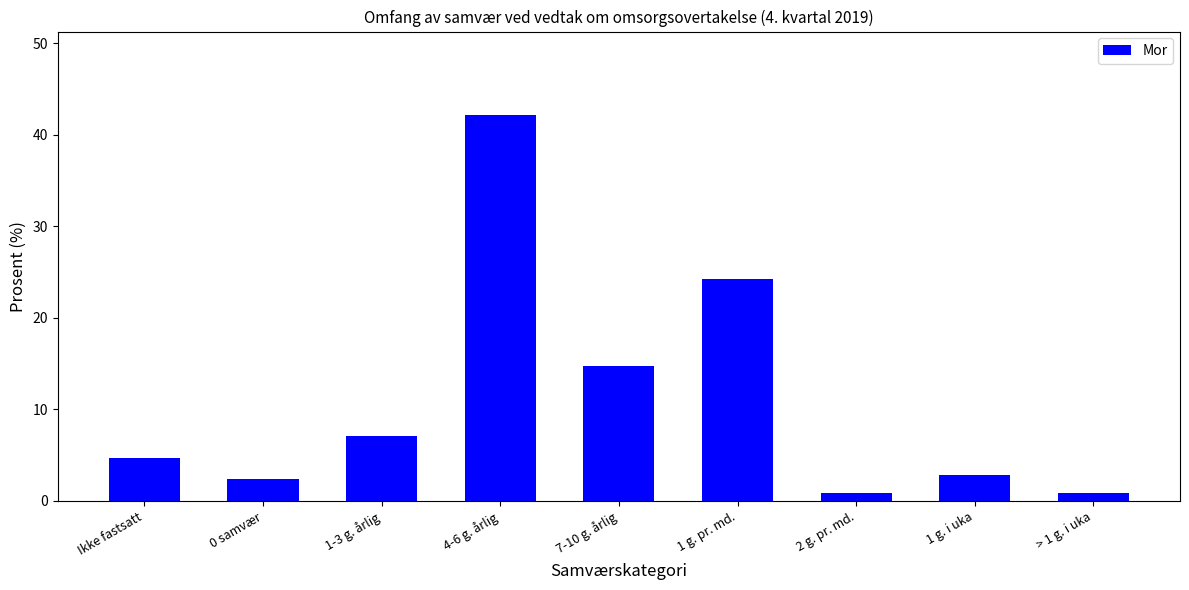

Is it true that the value at 0 samvær is 0.6?

False